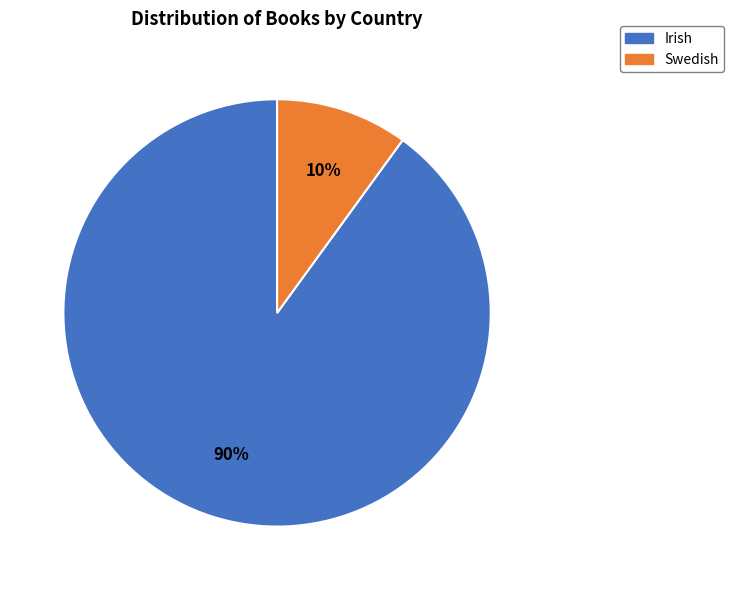

Which has a higher value, Swedish or Irish?

Irish